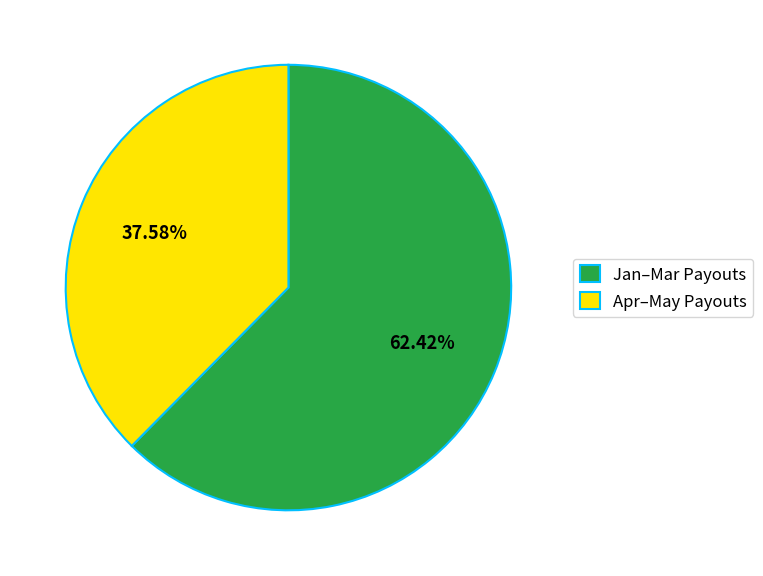

Is the sum of Jan–Mar Payouts and Apr–May Payouts greater than half?

Yes